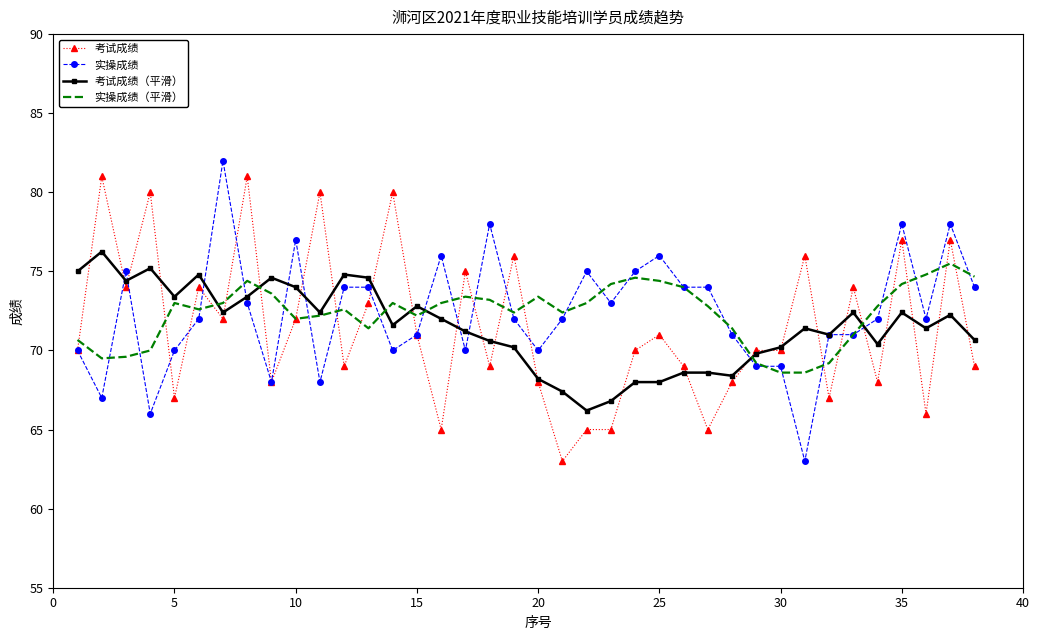

What is the sum of all 实操成绩 values?

2750.0